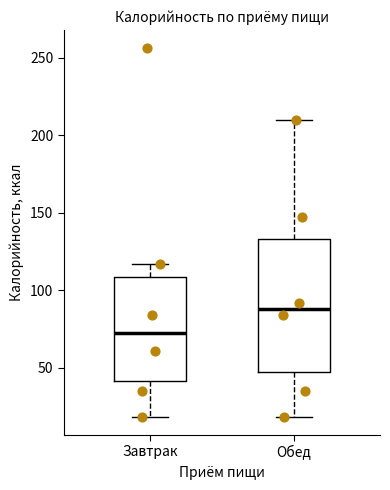

Which box has the highest median line?

Обед